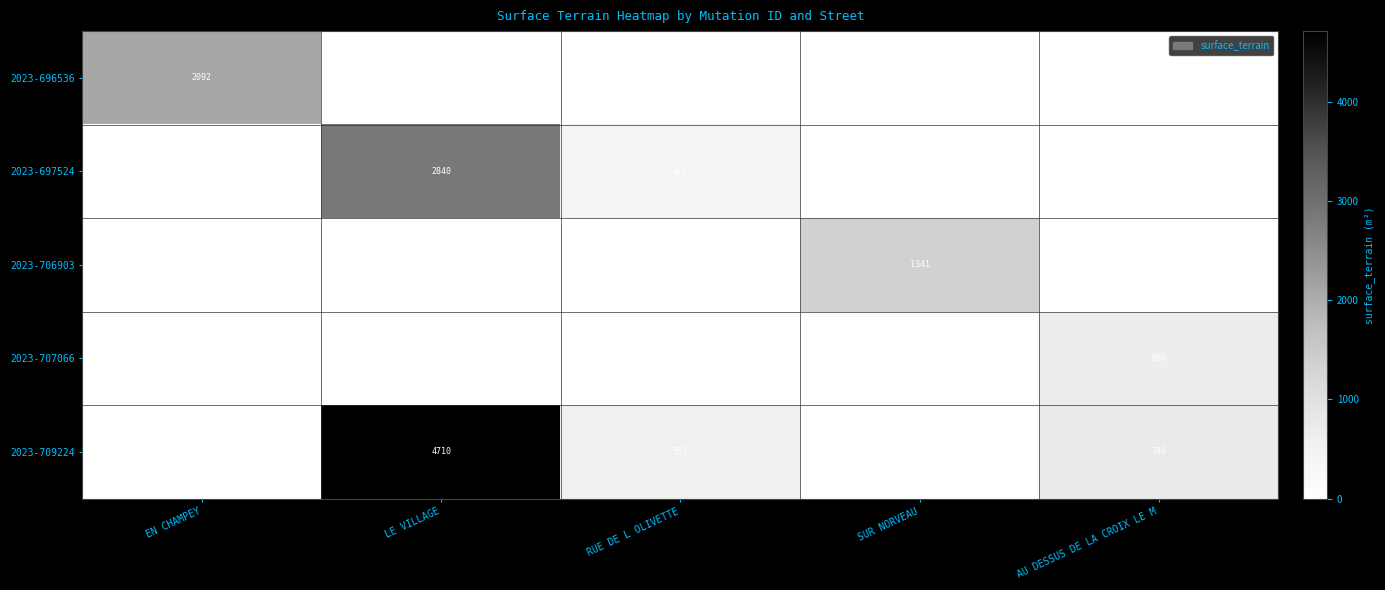

Which has a higher value, AU DESSUS DE LA CROIX LE M or EN CHAMPEY?

EN CHAMPEY